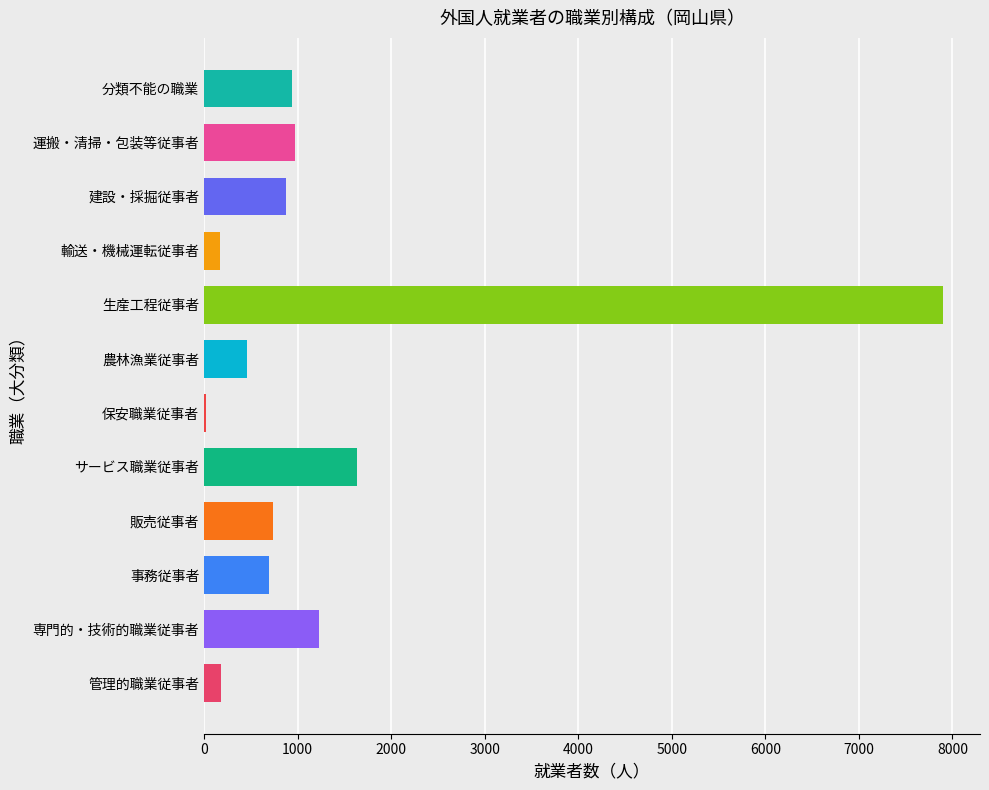

What is the change in value from サービス職業従事者 to 分類不能の職業?

-695